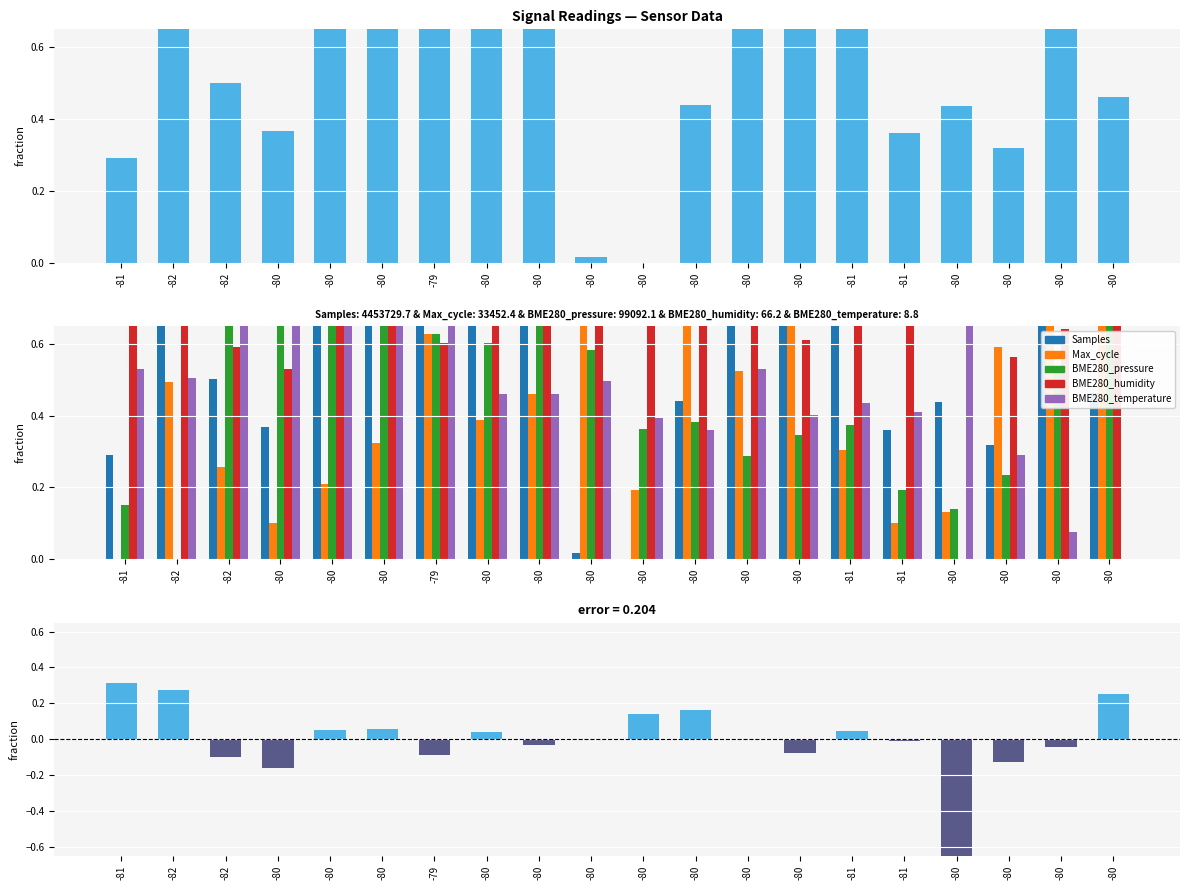

What is the sum of the BME280_humidity values at -79 and -80?

1.5